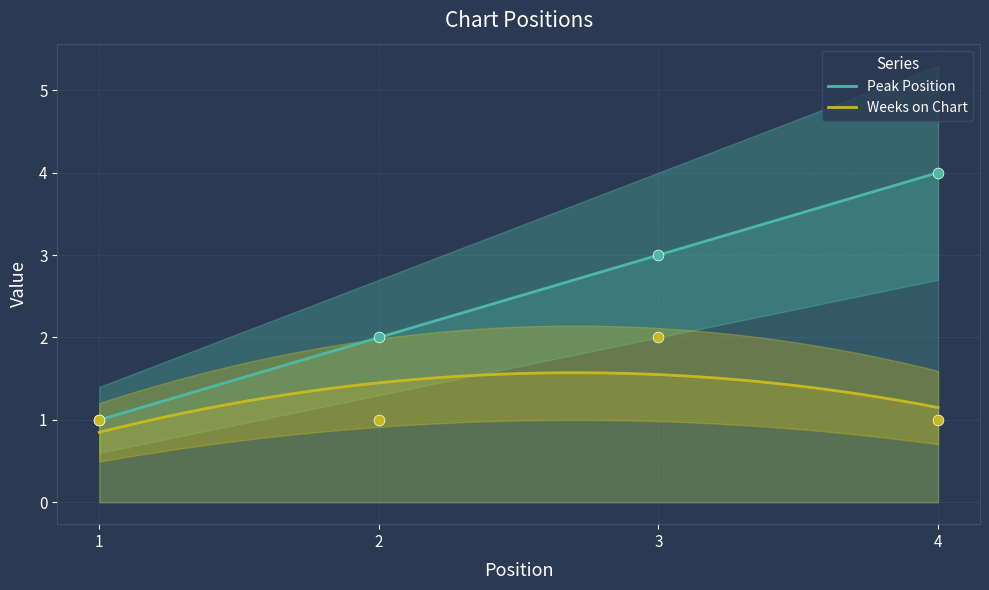

Which series has the largest total across all categories?

Peak Position